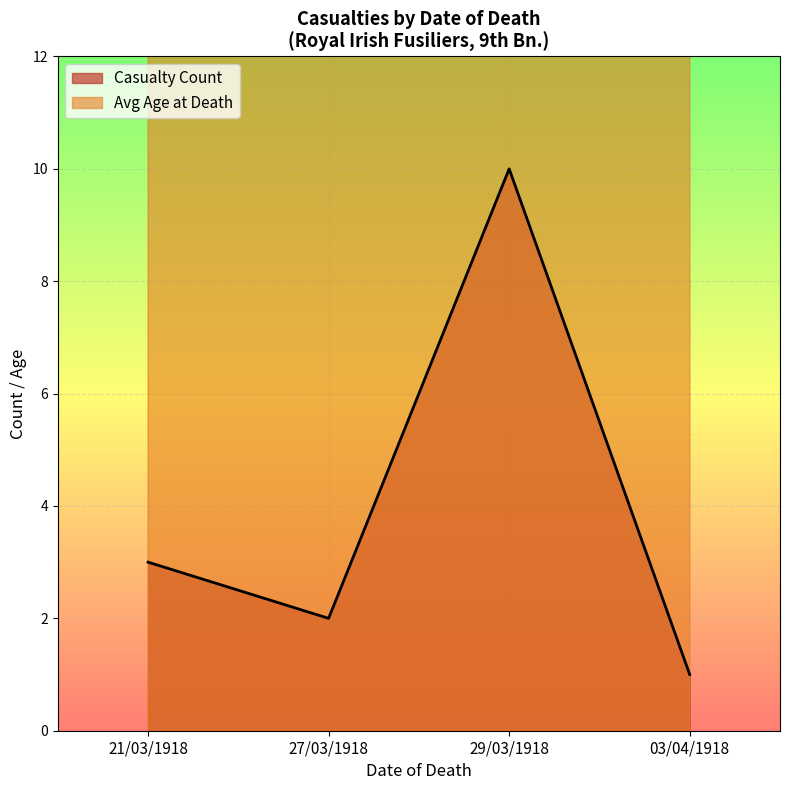

Which category has the highest value in the Casualty Count series?

29/03/1918